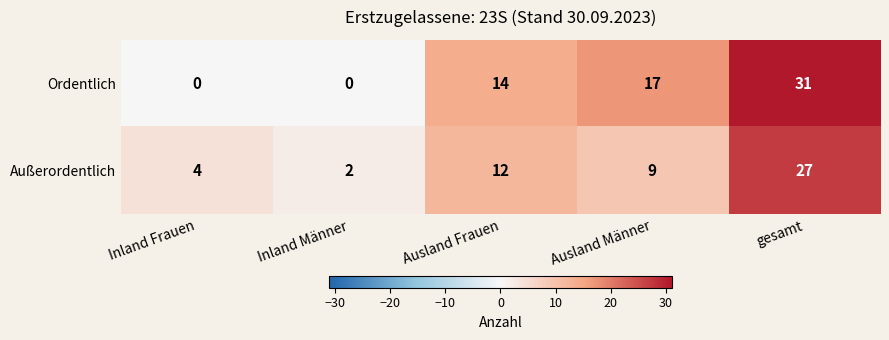

What is the approximate value of Außerordentlich at gesamt?

27